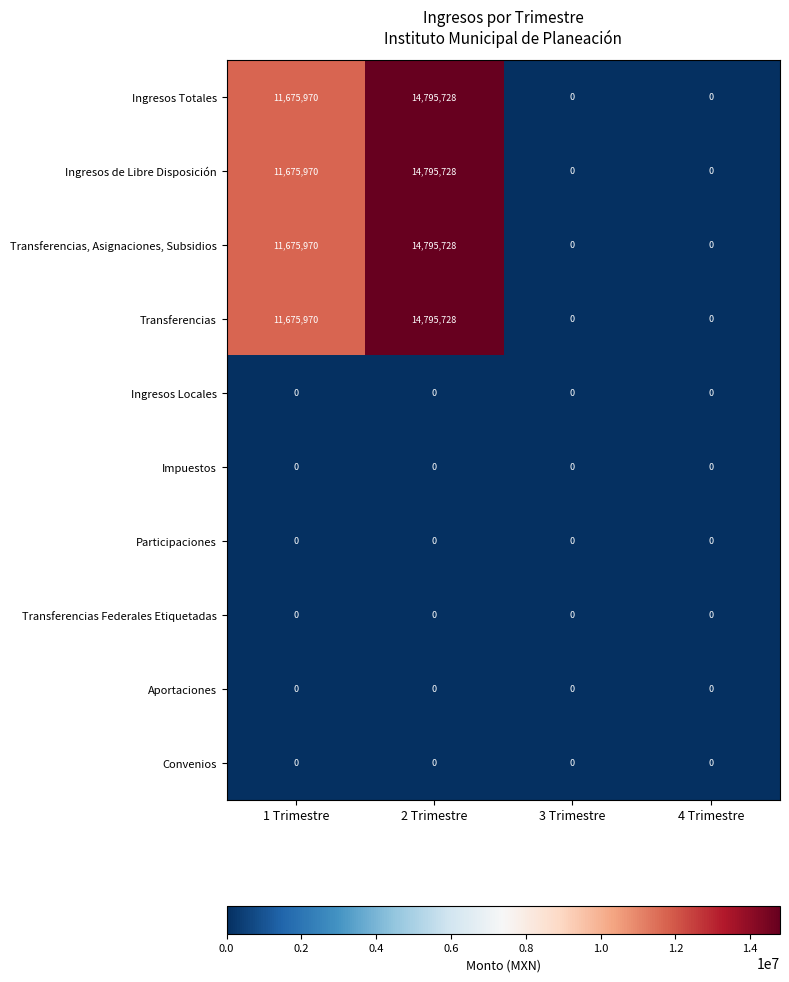

Is it true that Transferencias equals 6336761 at 3 Trimestre?

False